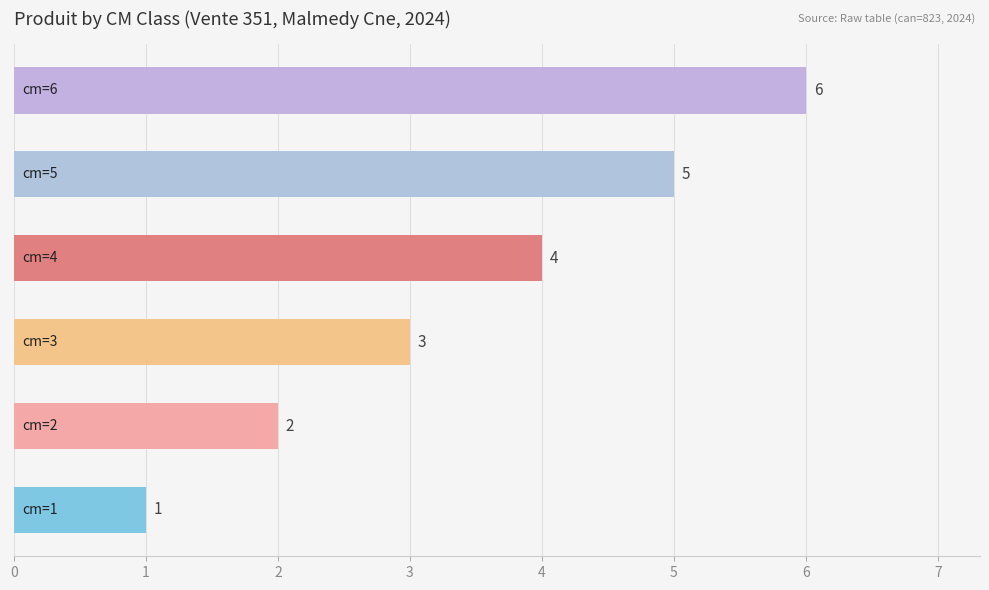

What is the average value?

4